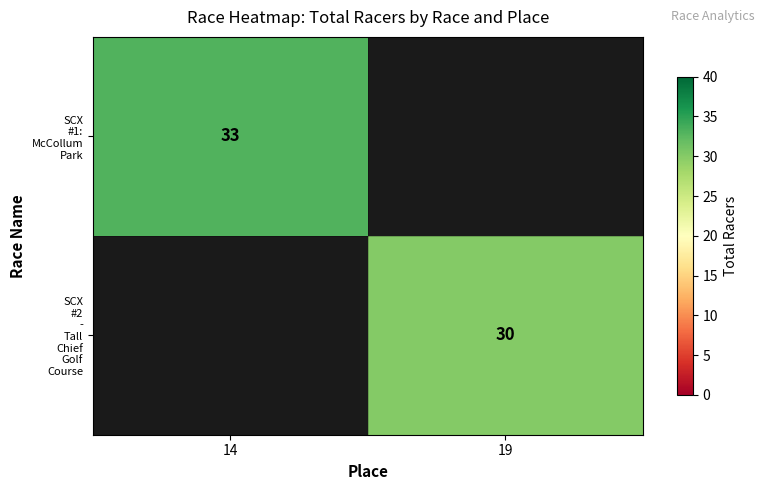

The value of SCX #1: McCollum Park at 14 is 33.0. True or false?

True